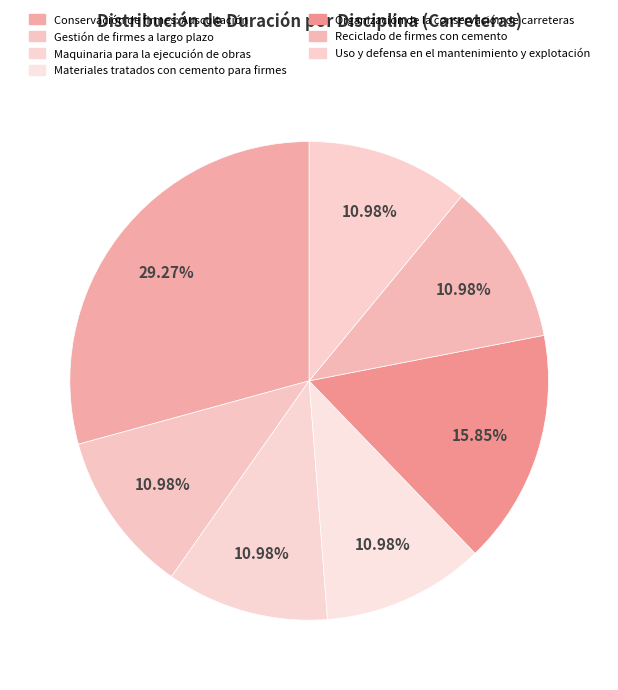

Is Conservación de firmes: Auscultación the majority of the pie?

No